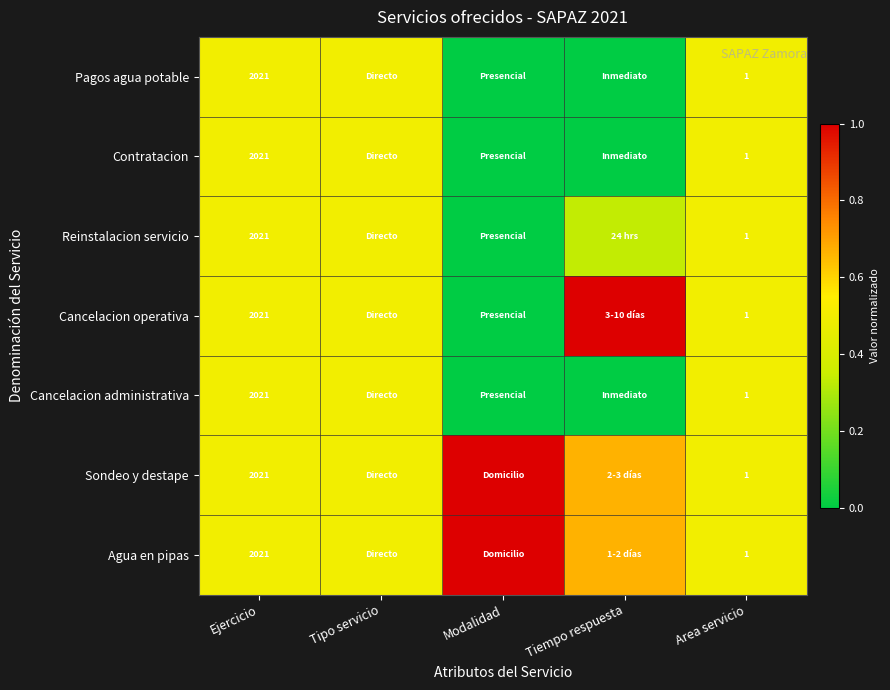

Rank the series by their maximum value, from lowest to highest.

Pagos agua potable, Contratacion, Reinstalacion servicio, Cancelacion administrativa, Cancelacion operativa, Sondeo y destape, Agua en pipas